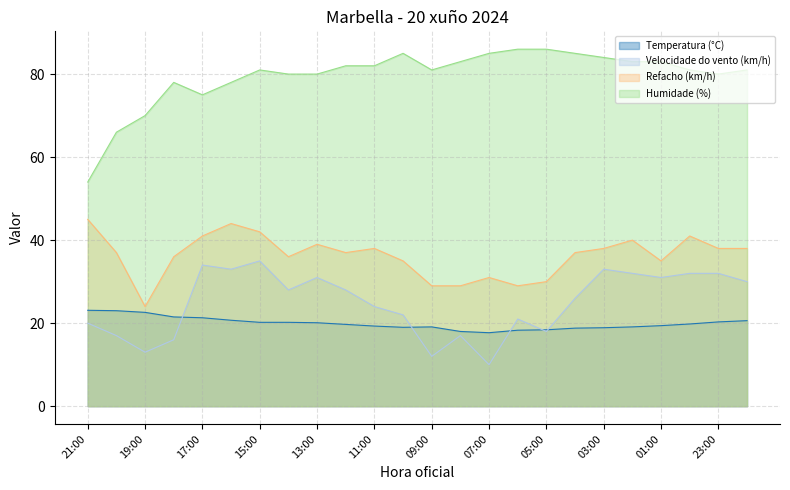

What is the spread (max minus min) of values at 12:00?

62.3